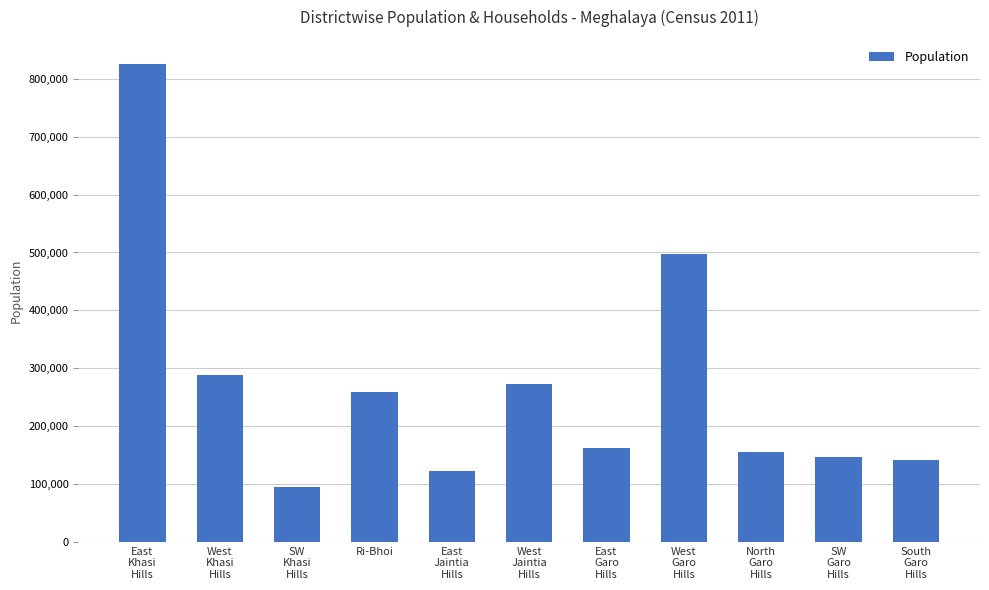

The chart shows a value of 272185 at West
Jaintia
Hills. True or false?

True